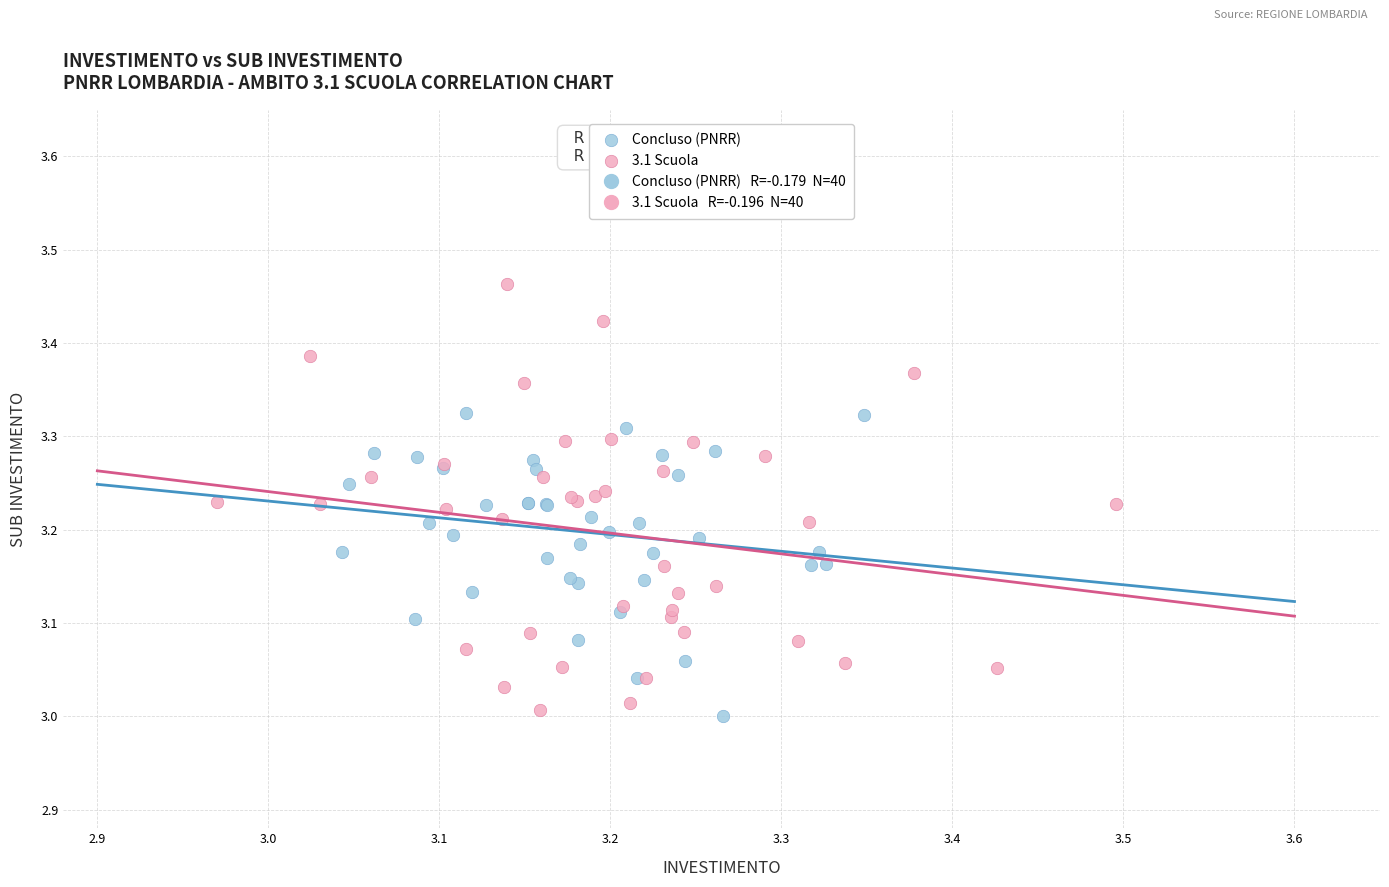

Which series has the widest spread of Y values?

3.1 Scuola